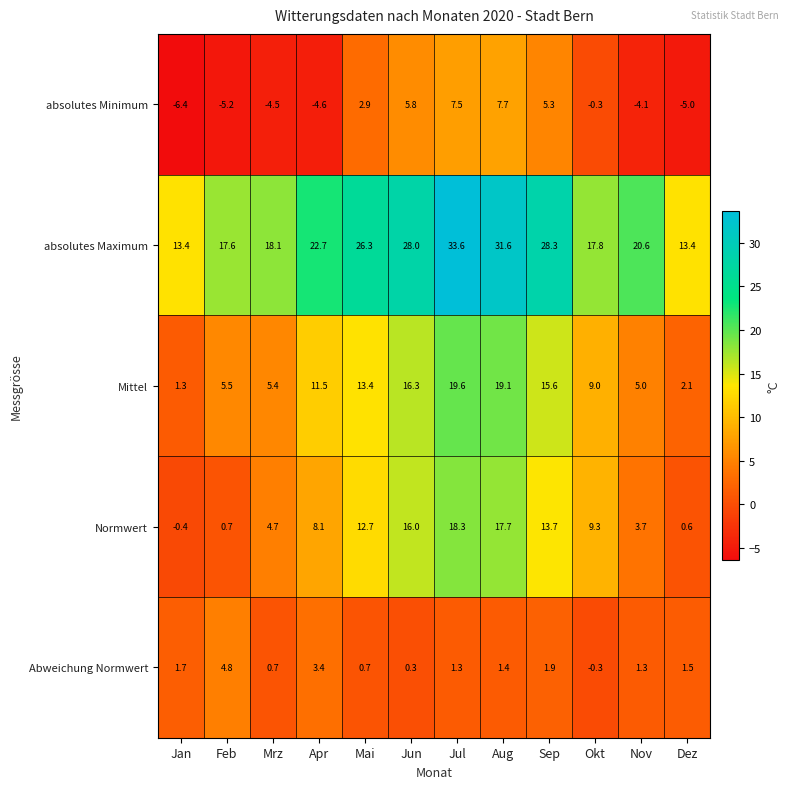

What is the difference between the highest and lowest values at Nov?

24.7